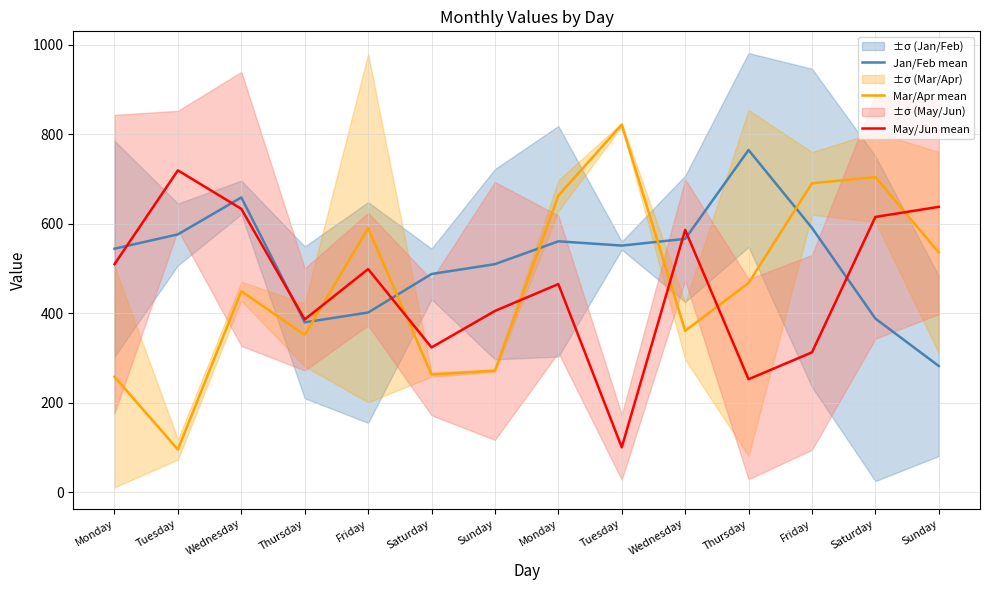

Which label corresponds to the smallest value in the chart?

Tuesday